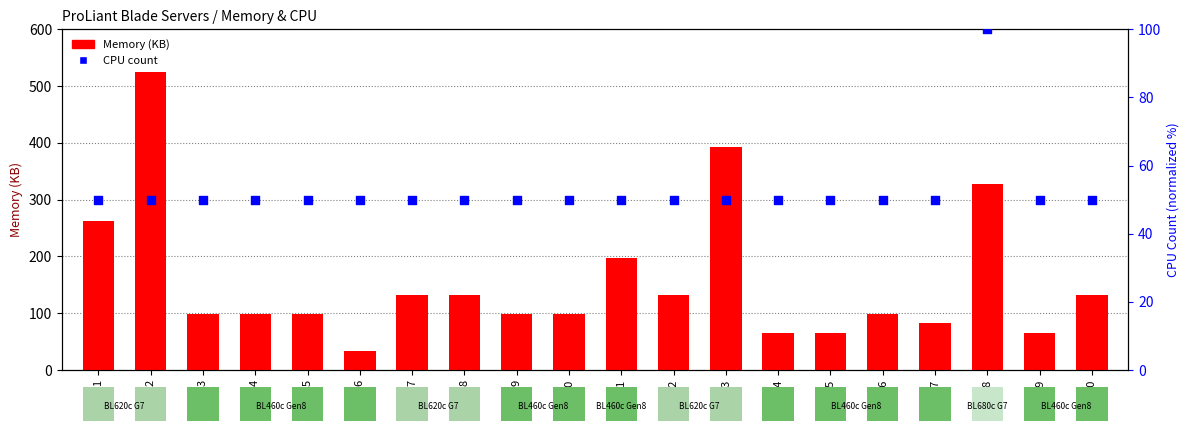

At which category is the sum across all series the highest?

2